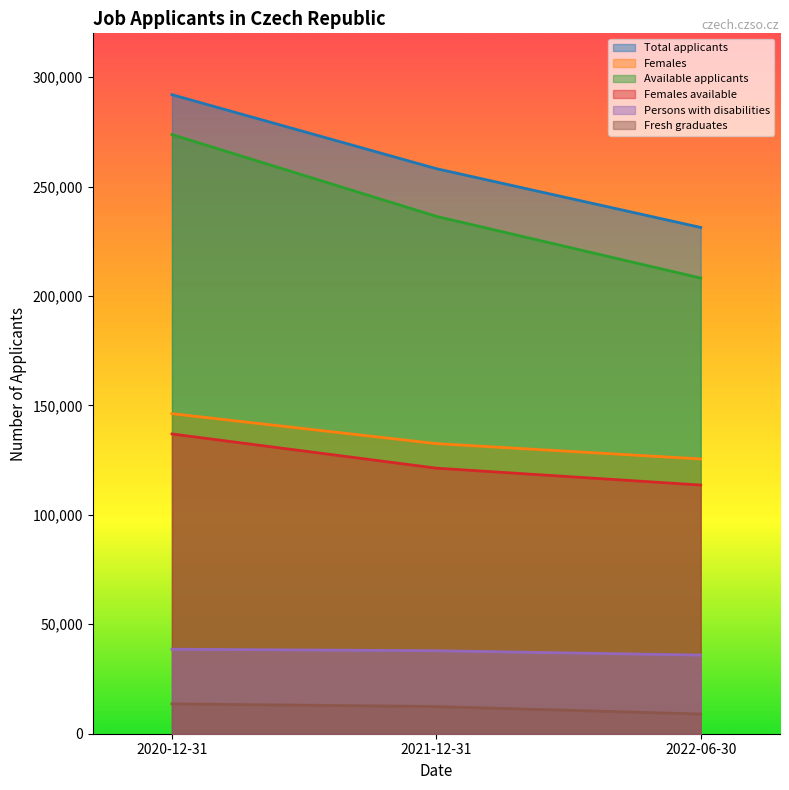

Is it true that Available applicants equals 55272 at 2022-06-30?

False